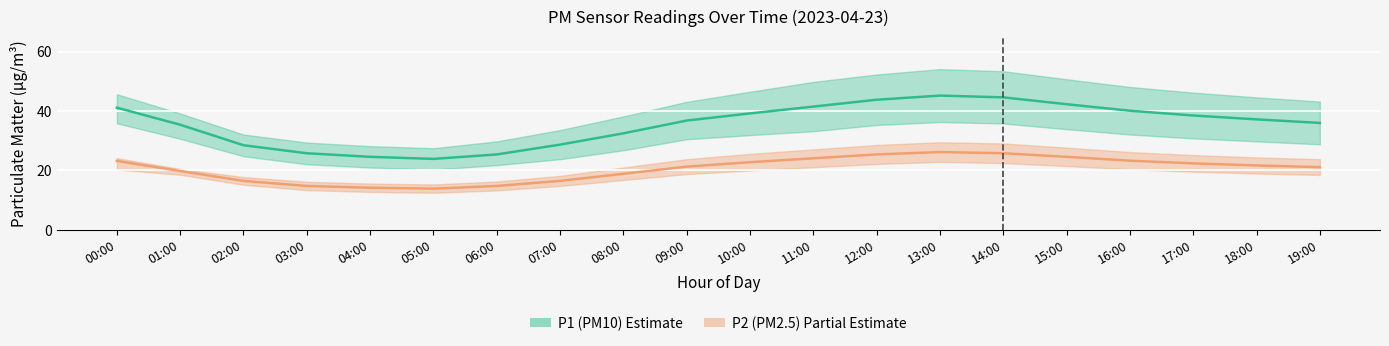

What is the difference between the P2 (PM2.5) Mean values at 07:00 and 16:00?

6.8